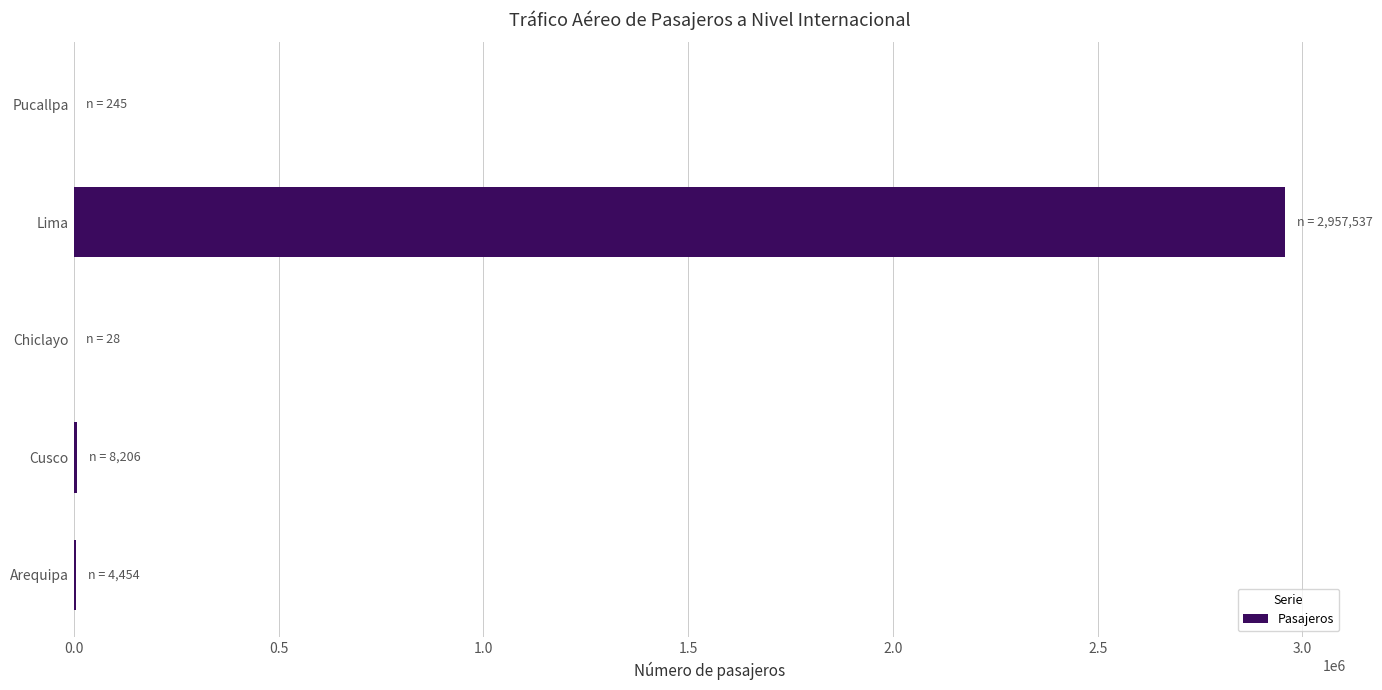

Which has a higher value, Pucallpa or Lima?

Lima